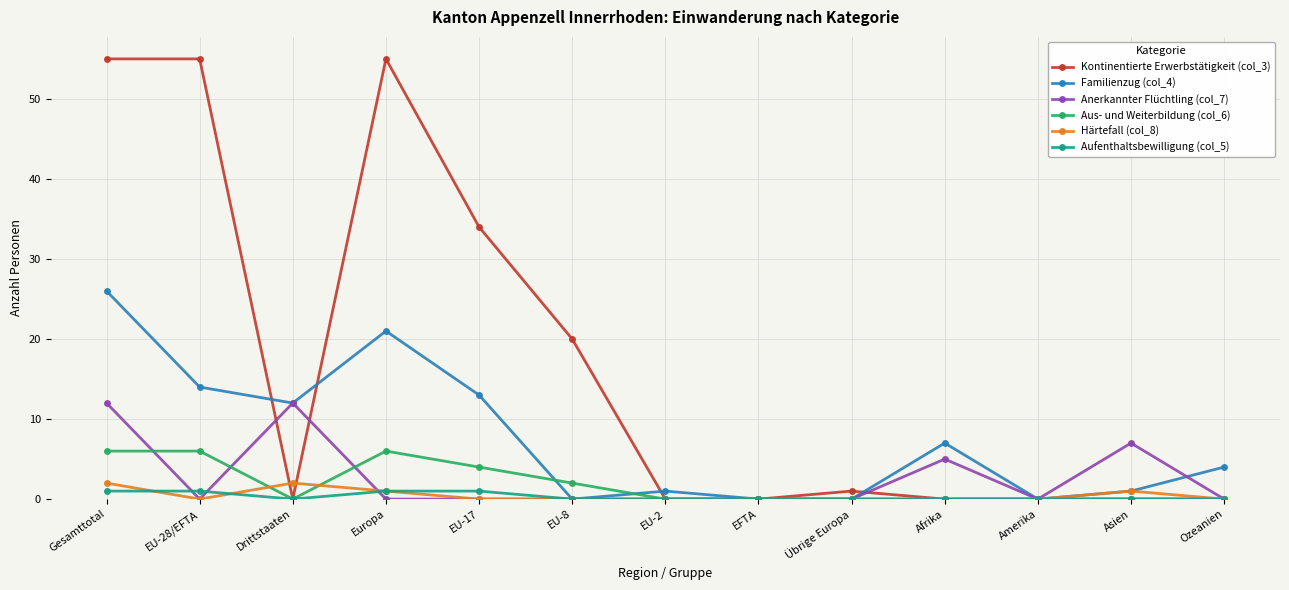

At which category is the sum across all series the highest?

Gesamttotal